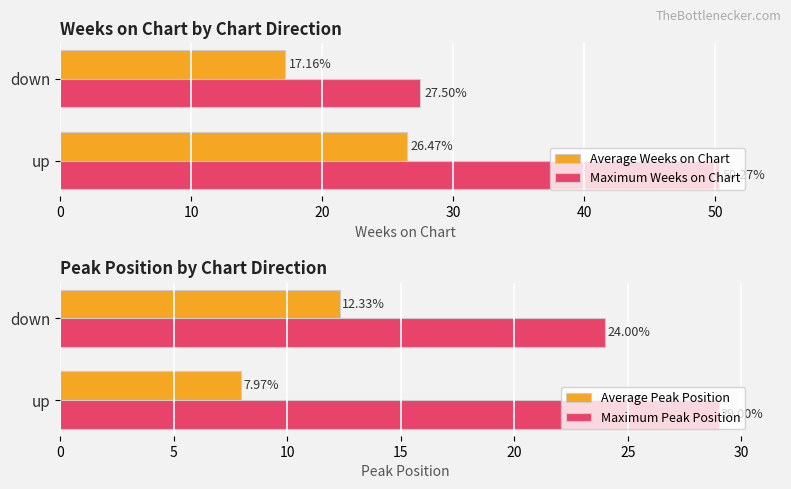

What is the sum of all Maximum Weeks on Chart values?

77.8